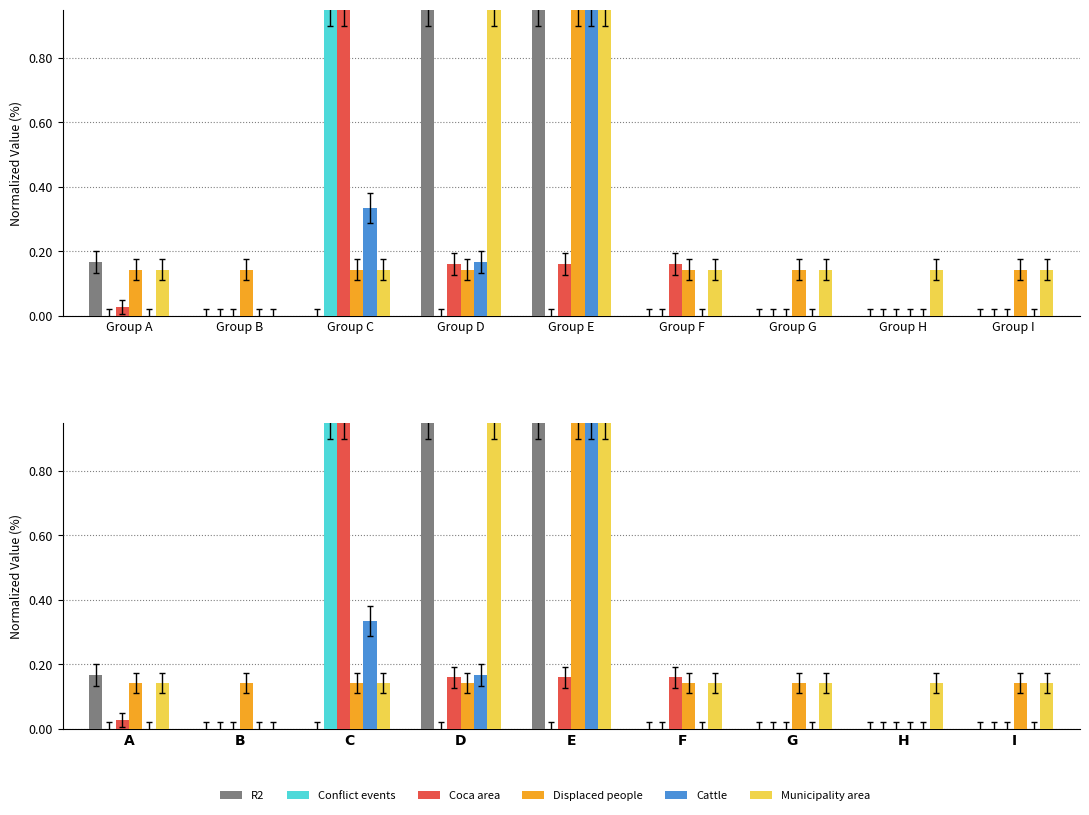

At how many categories does at least one series exceed 0?

9